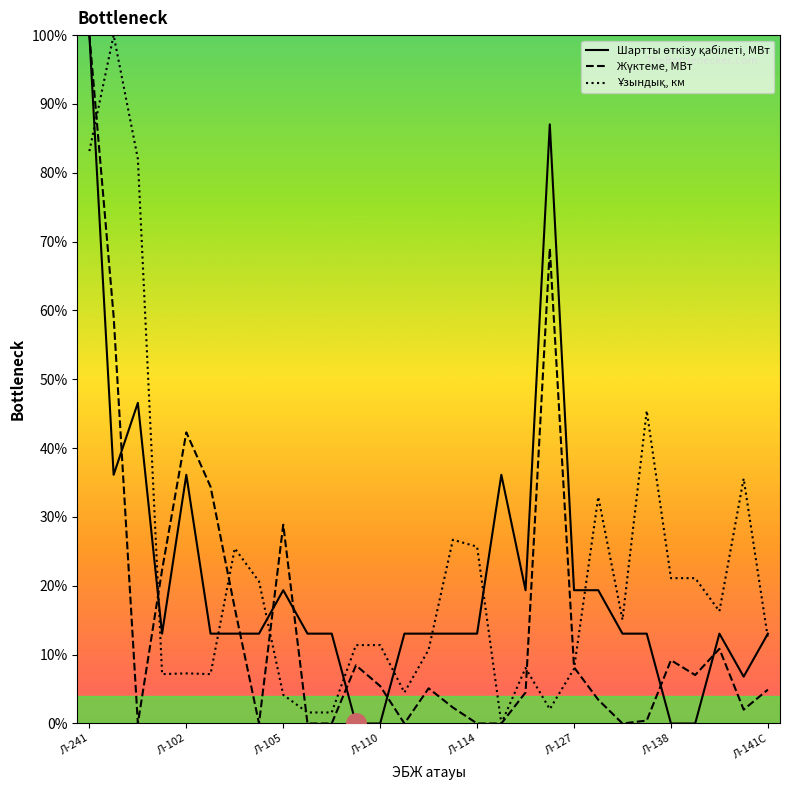

What is the difference between the maximum and minimum values in the Ұзындық, км series?

100.0